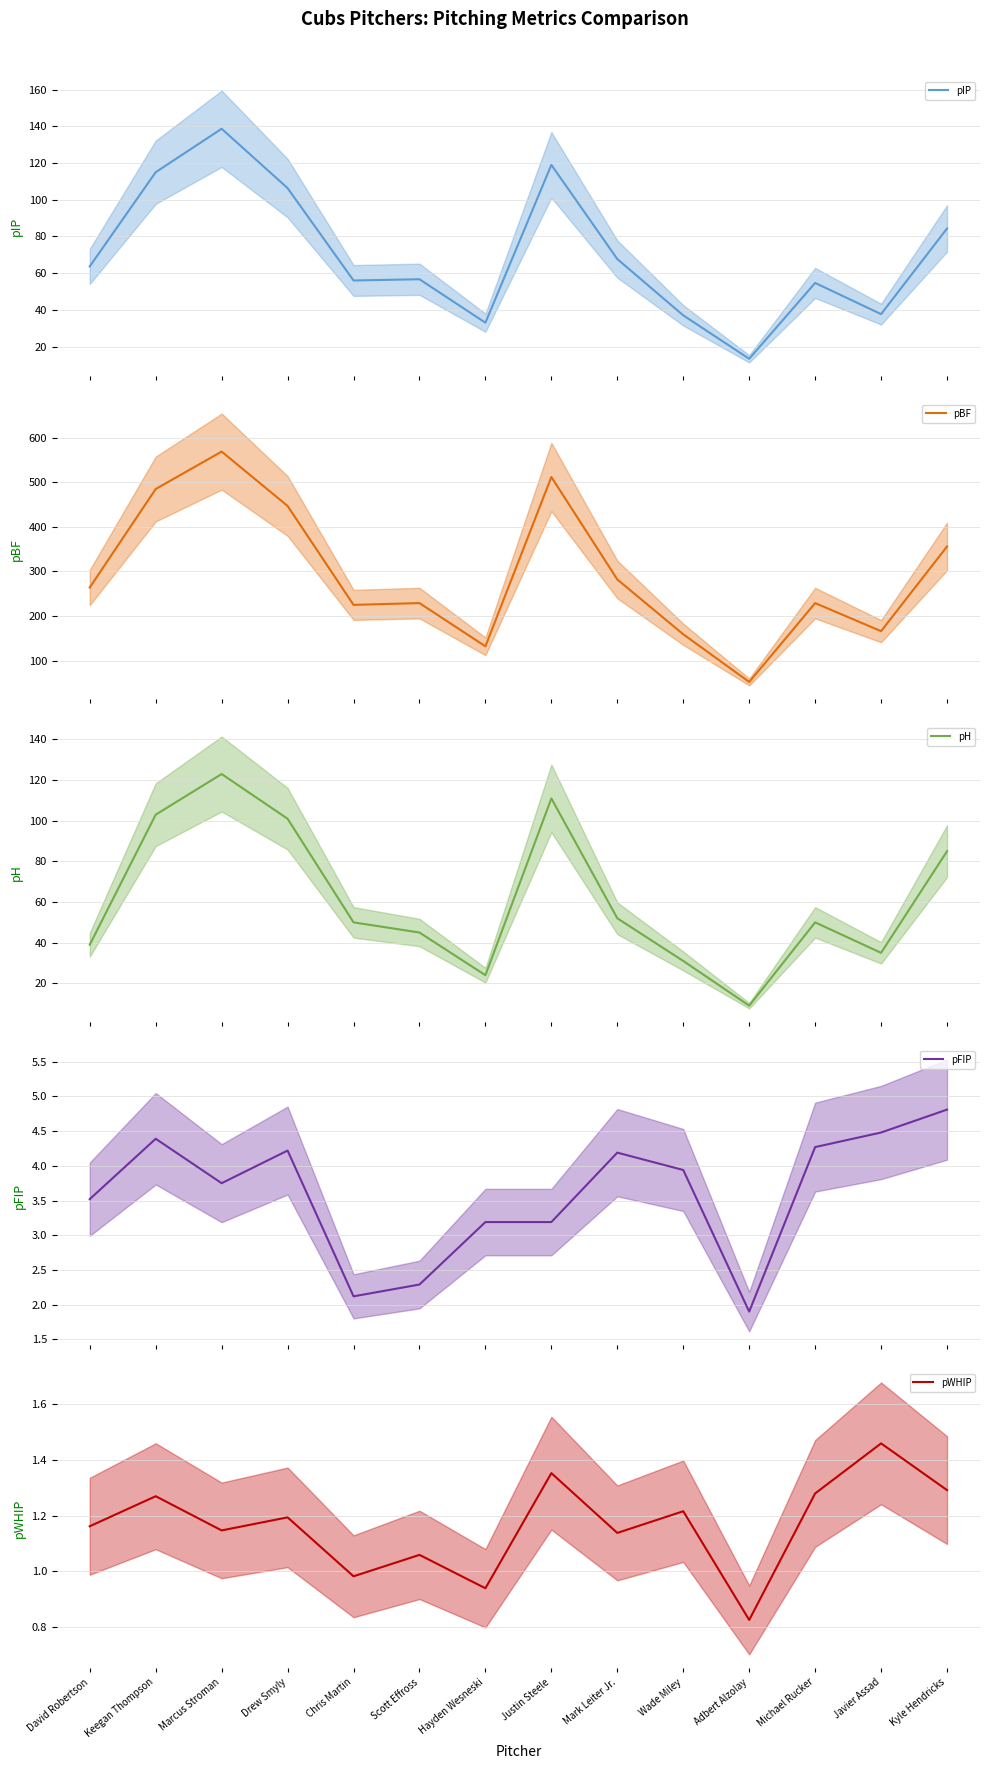

List the series in order of their peak value, lowest first.

pWHIP (mean), pFIP (mean), pH (mean), pIP (mean), pBF (mean)